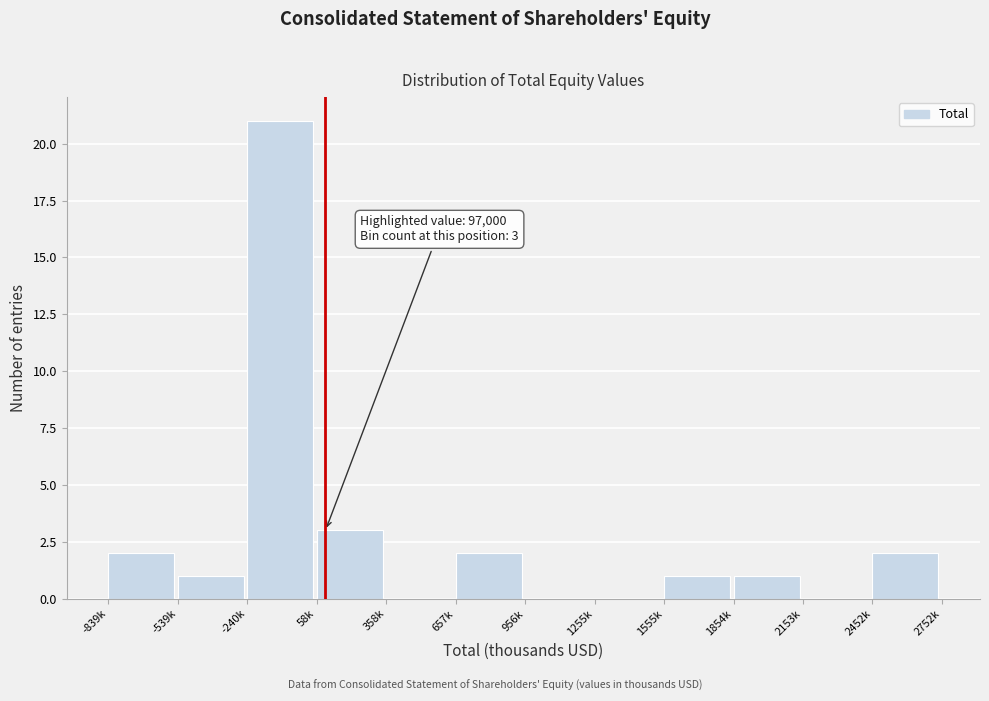

Reading left to right, extract all data points from this chart.

-839k=2	-539k=1	-240k=21	58k=3	358k=0	657k=2	956k=0	1255k=0	1555k=1	1854k=1	2153k=0	2452k=2